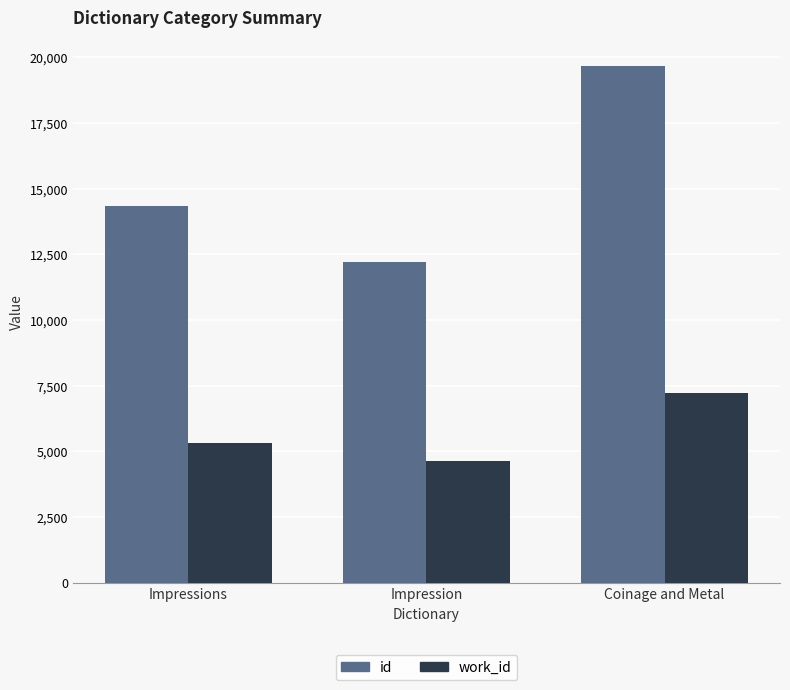

At which category does the chart reach its minimum across all series?

Impression